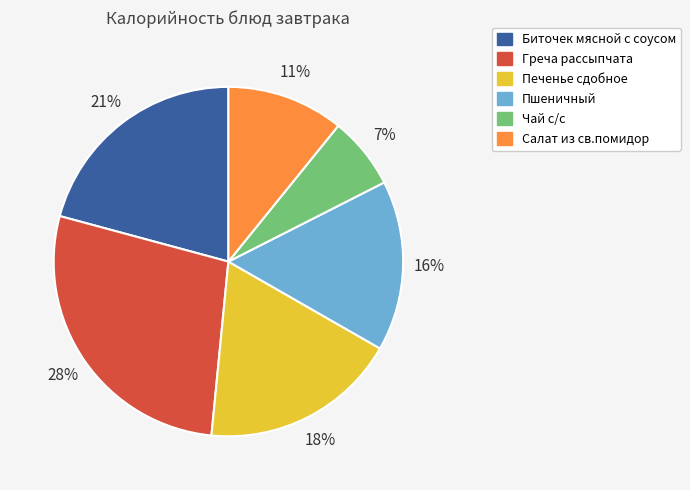

Combined, do Печенье сдобное and Греча рассыпчата account for over 50%?

No